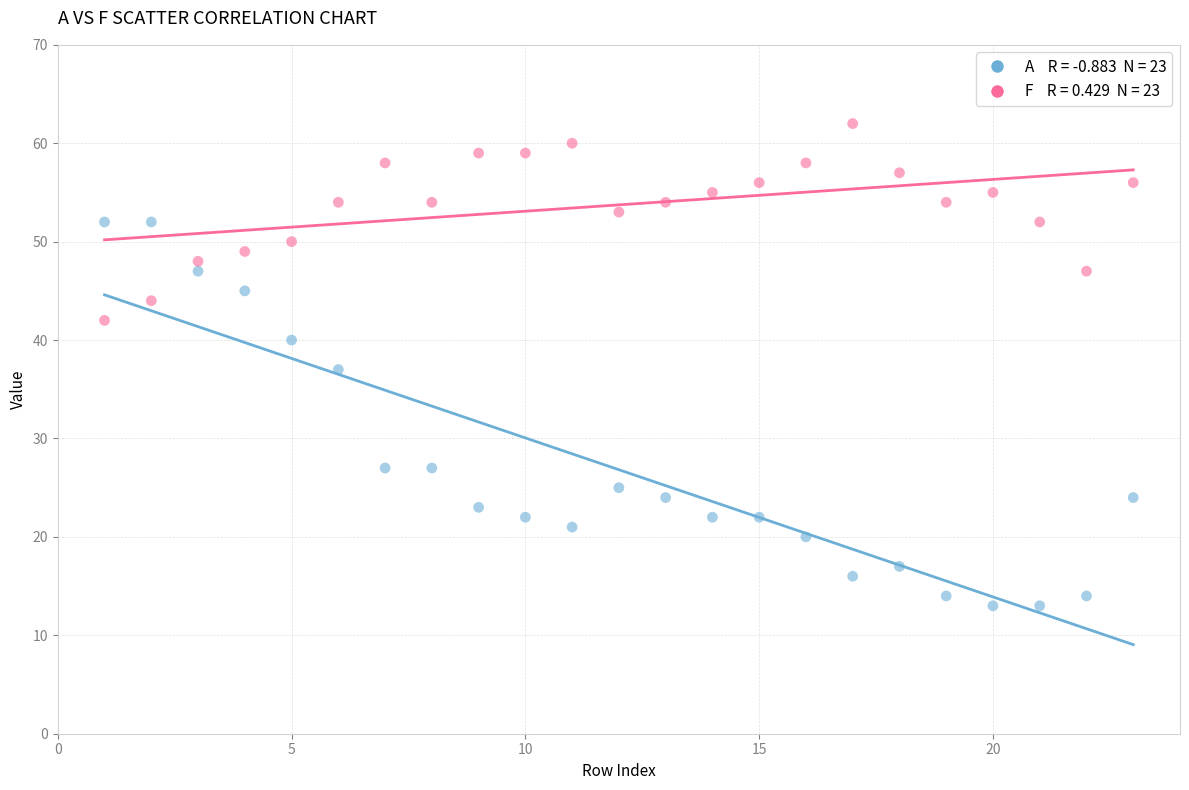

Across all data points, what is the range of X values (max minus min)?

22